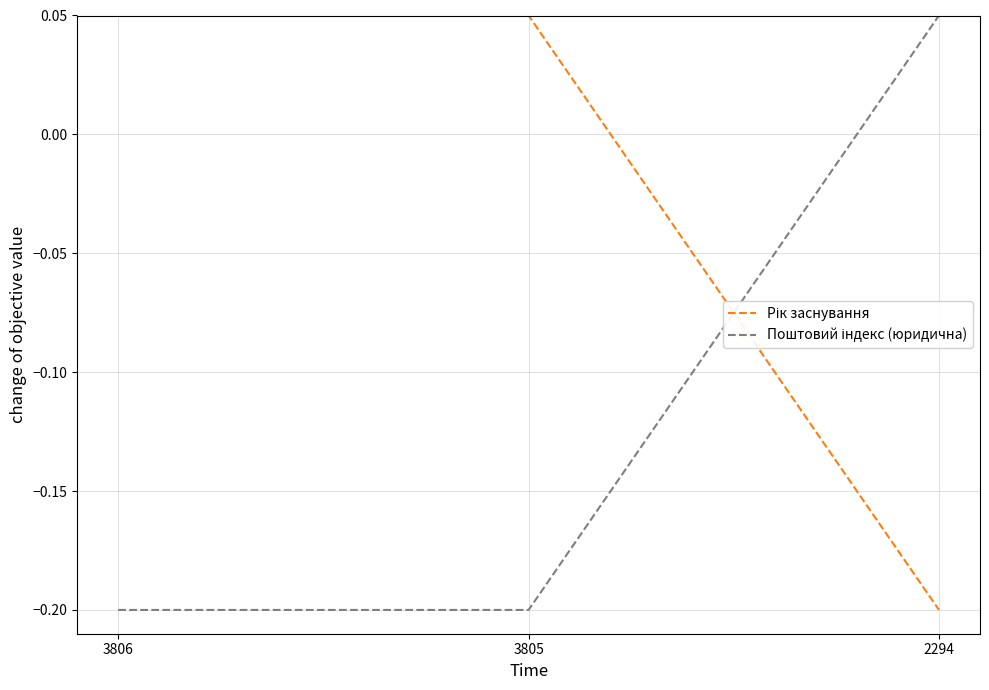

At how many categories does at least one series exceed 0?

3